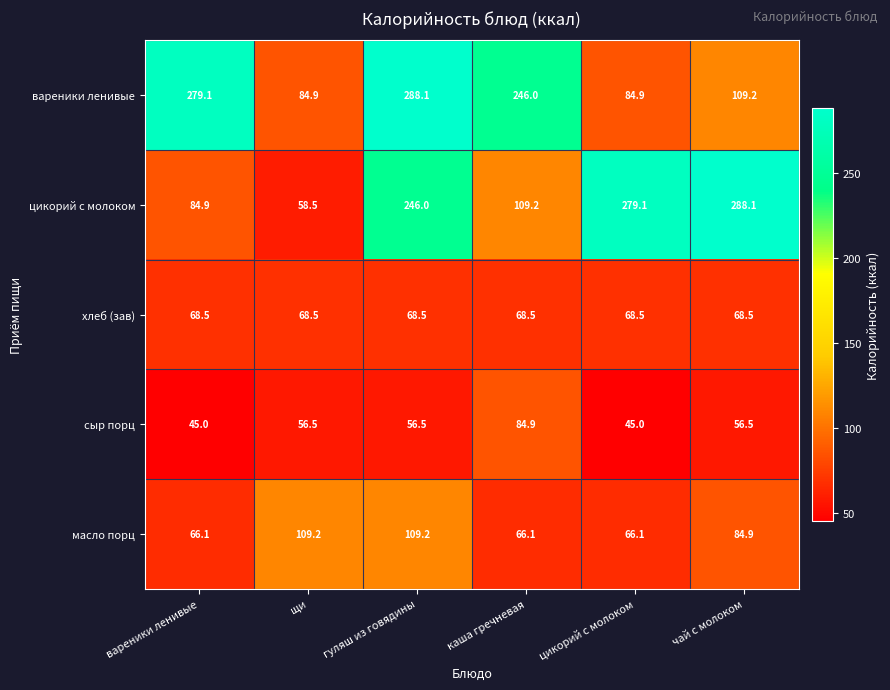

At how many categories does at least one series exceed 160?

5